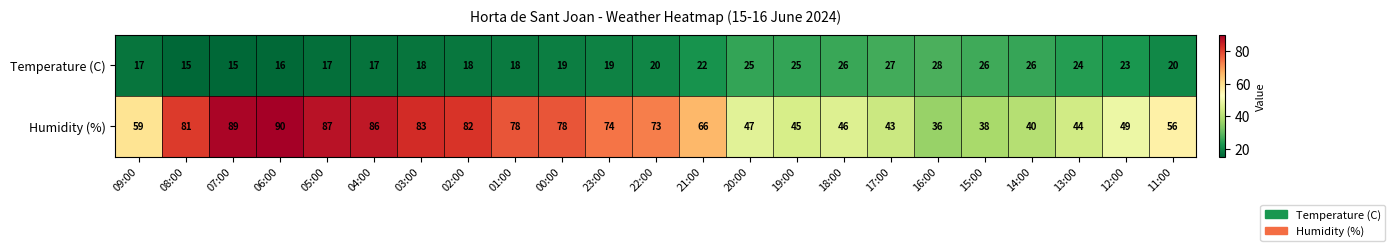

At which label does Humidity (%) first exceed 66?

08:00